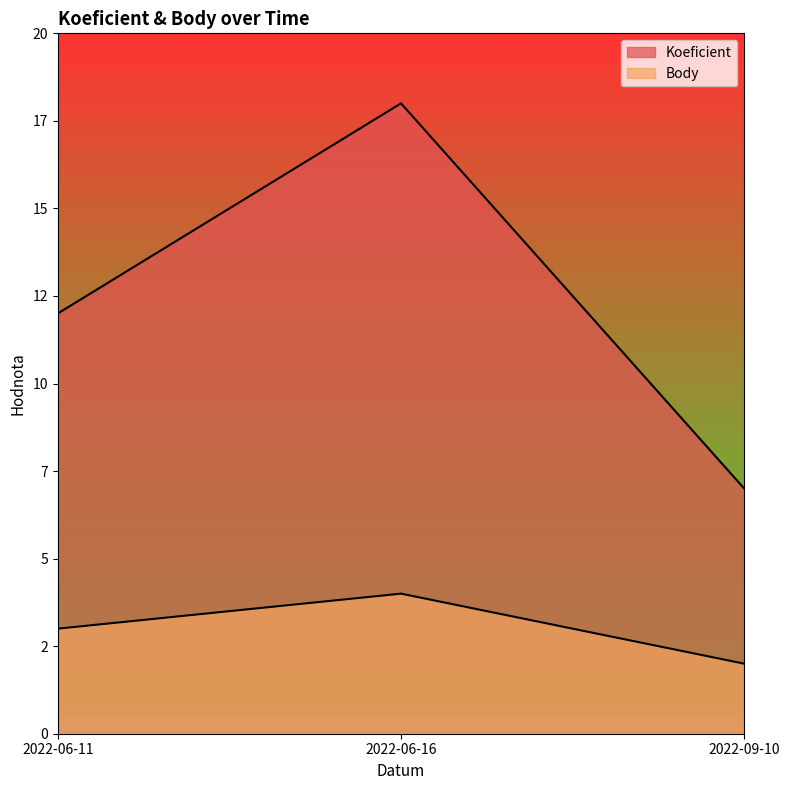

Which series changed the most between 2022-06-11 and 2022-06-16?

Koeficient